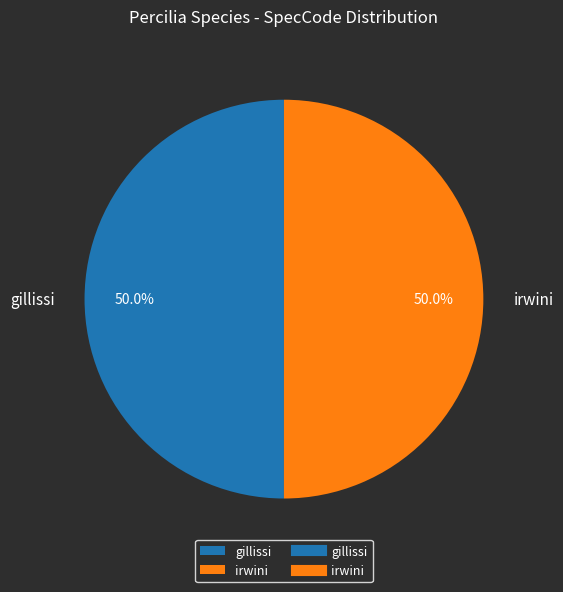

To the nearest percent, what portion does gillissi represent?

50%